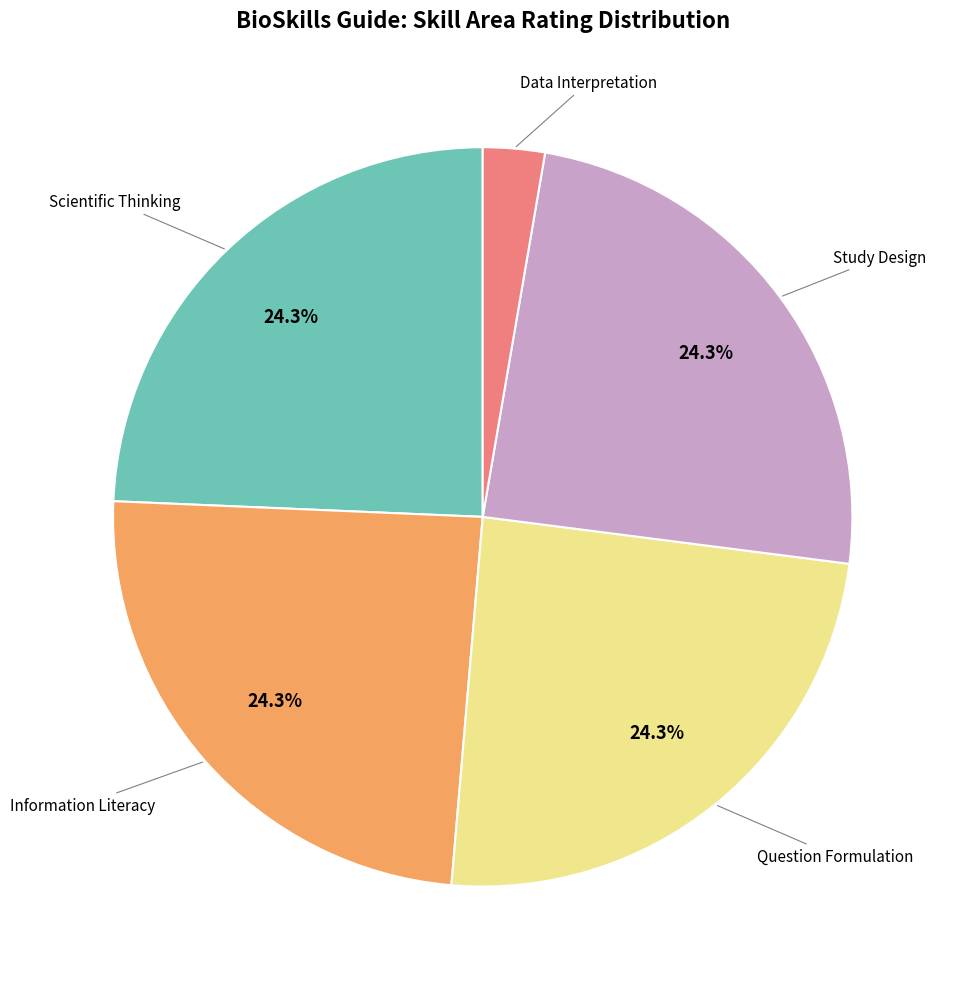

Does any single category account for the majority?

No